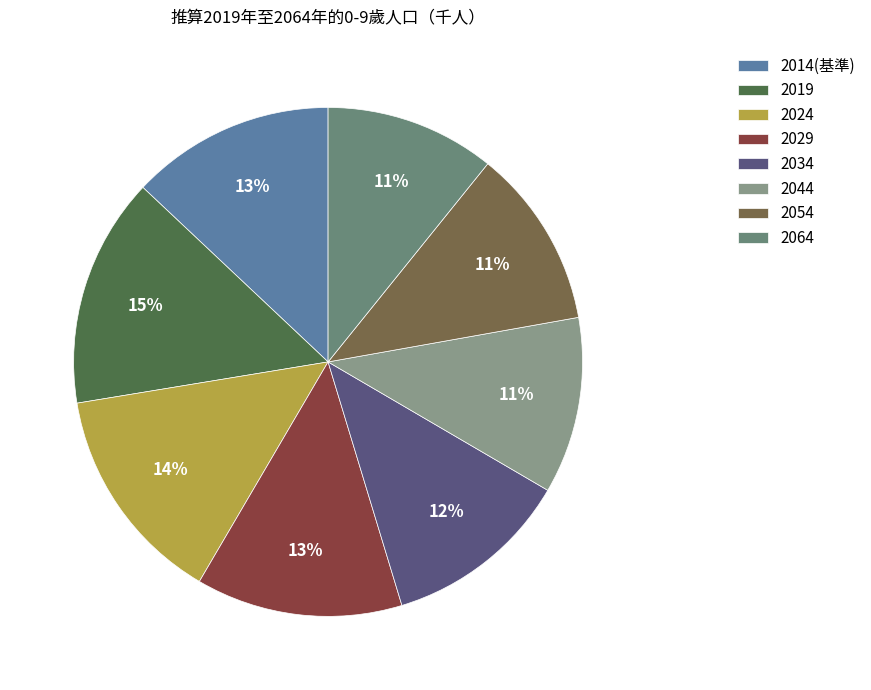

Is there a majority slice in this chart?

No